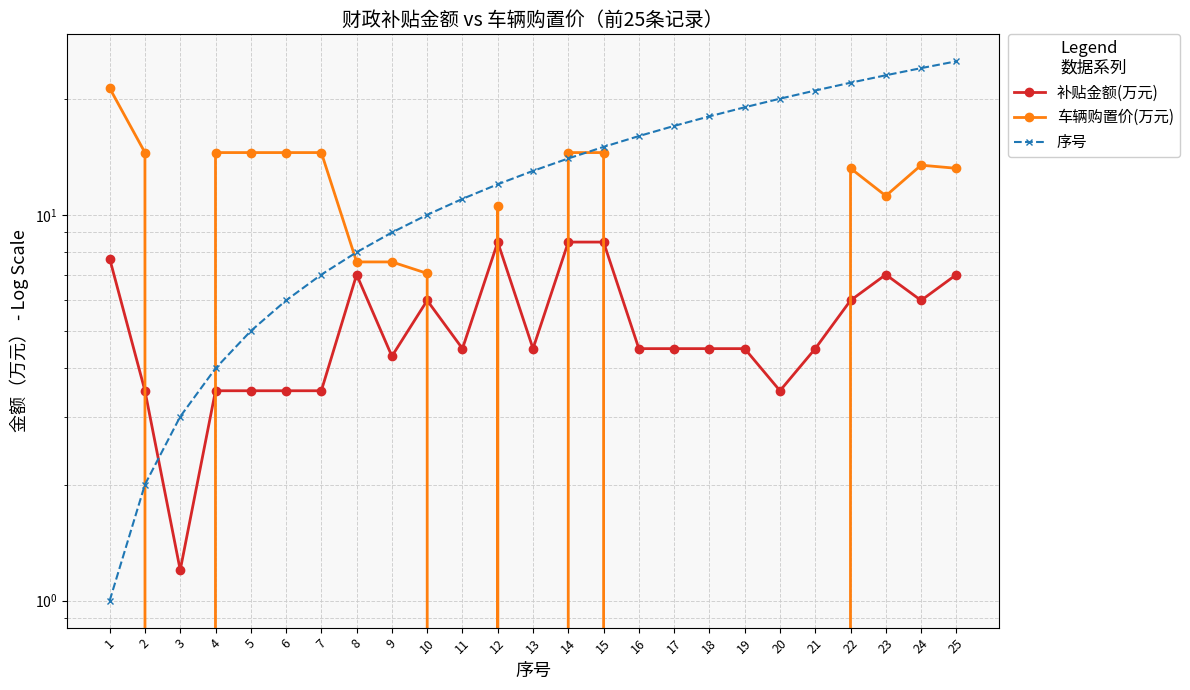

Rank the categories by 补贴金额(万元) value from lowest to highest.

3, 2, 4, 5, 6, 7, 20, 9, 11, 13, 16, 17, 18, 19, 21, 10, 22, 24, 8, 23, 25, 1, 12, 14, 15